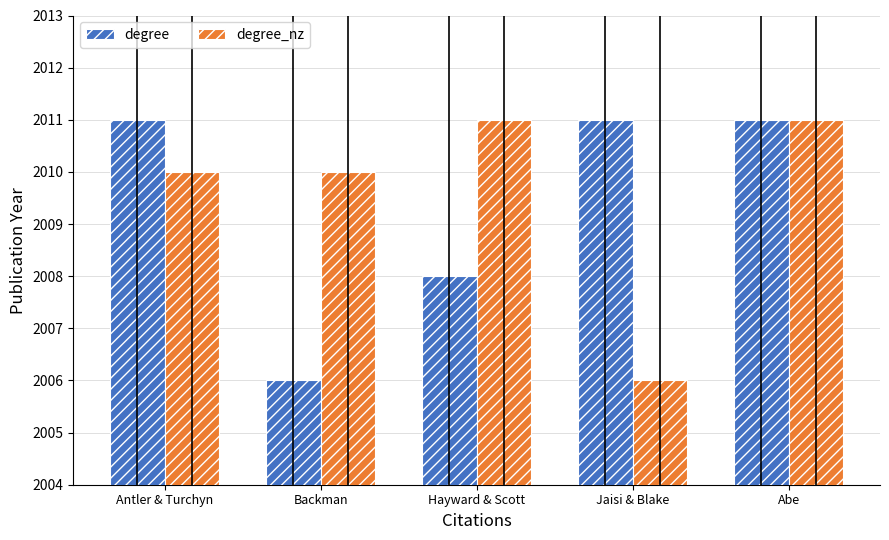

What is the total value across all series at Abe?

4022